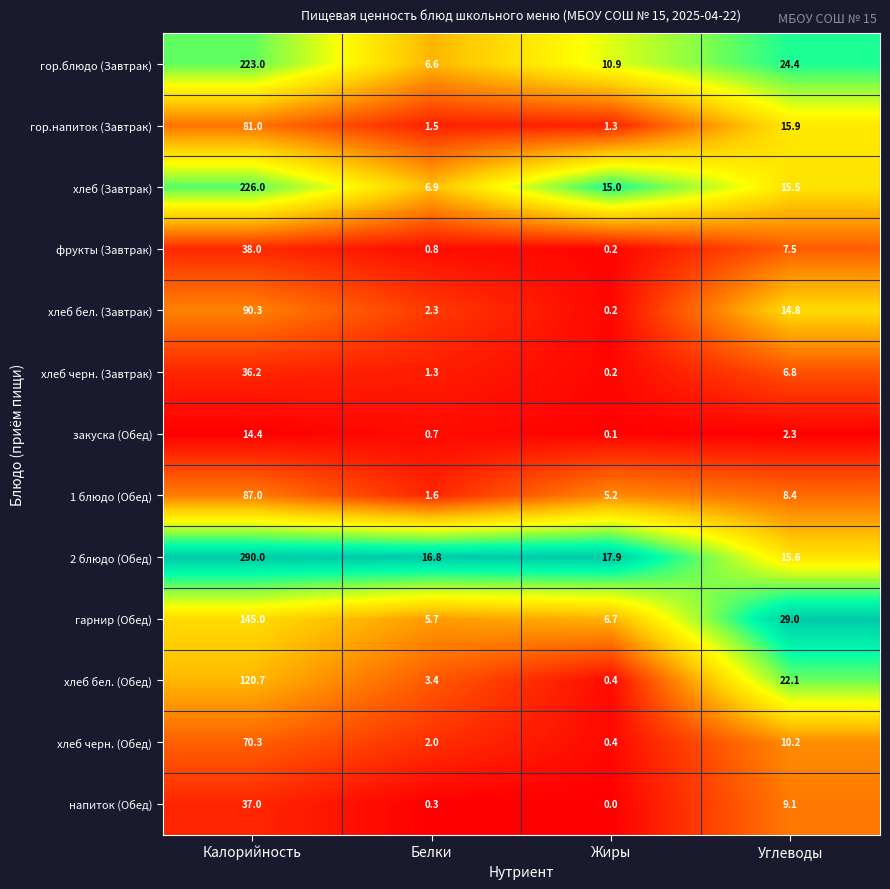

Which series has the largest total across all categories?

2 блюдо (Обед)